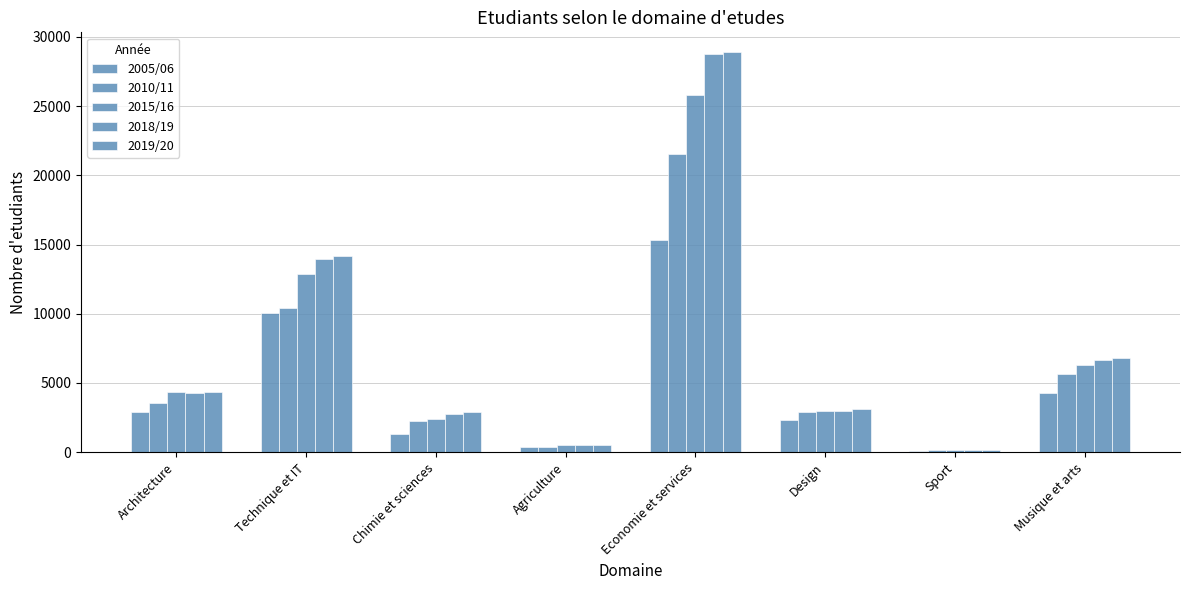

What is the greatest value displayed?

28881